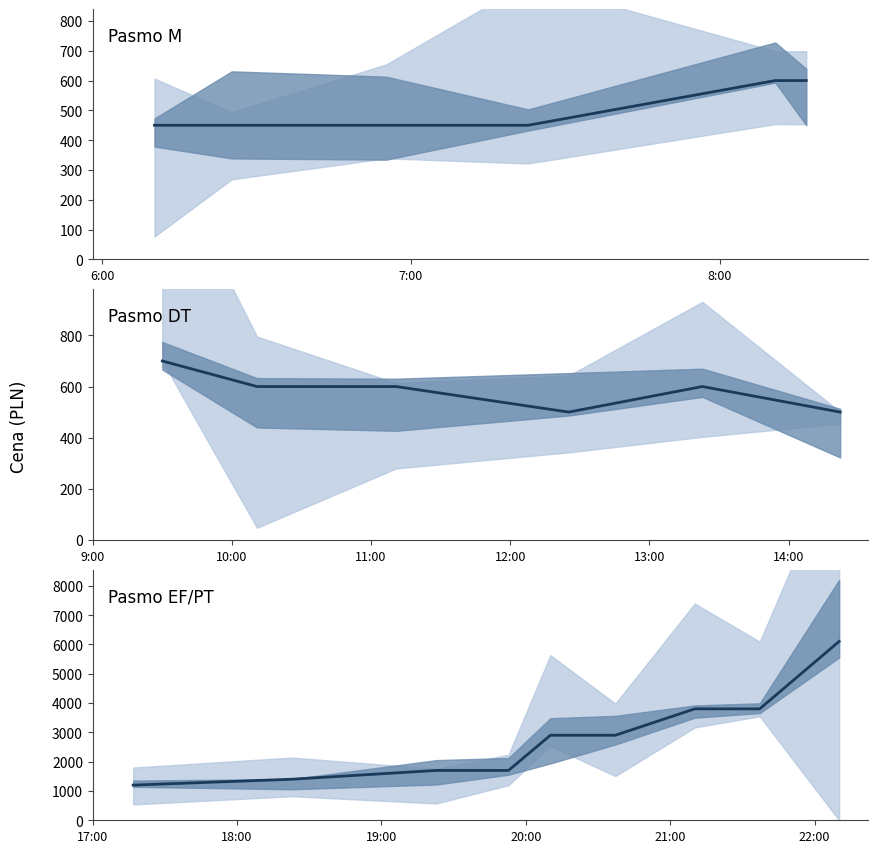

How many distinct data groups are displayed?

1